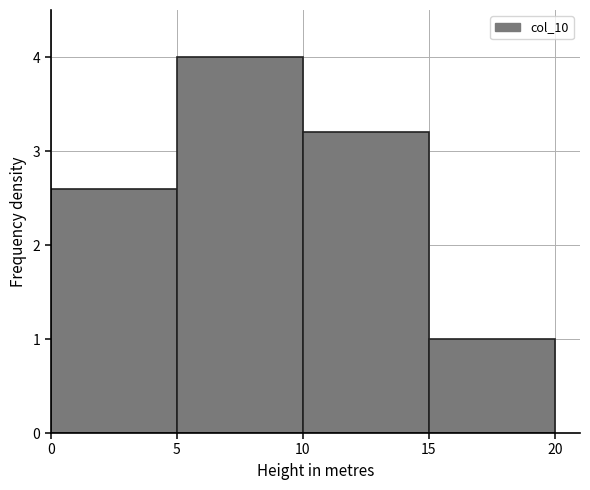

Reading left to right, list every bar in this chart as the range it spans on the x-axis followed by its height. The values are not printed on the chart, so give them approximately, as read against the axis.

0 to 5: 2.6
5 to 10: 4.0
10 to 15: 3.2
15 to 20: 1.0